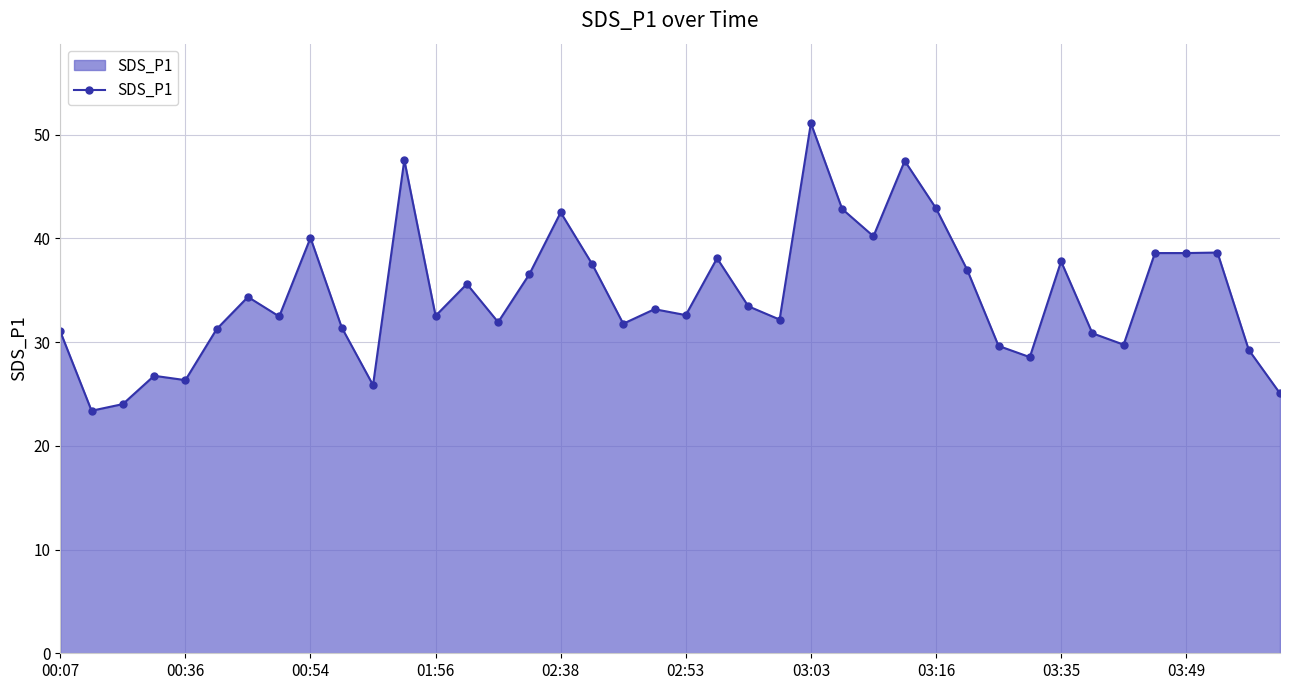

What is the sum of all values?

1380.4